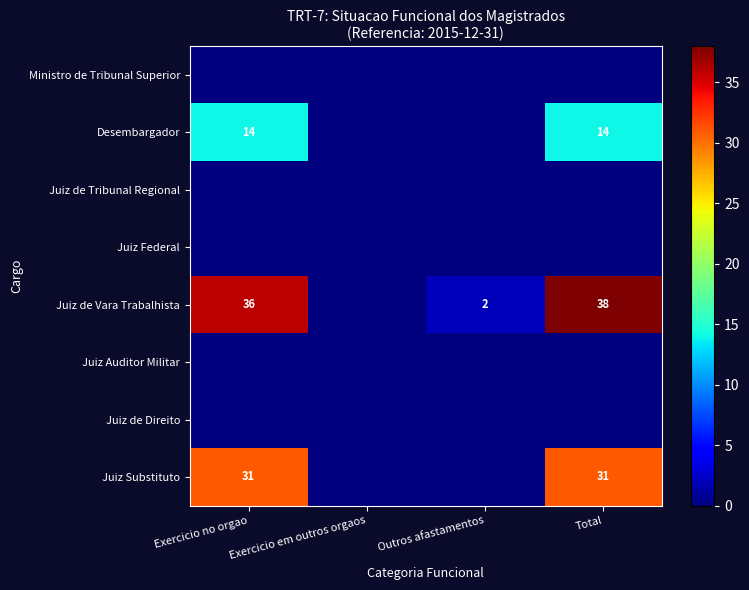

Is it true that Juiz de Vara Trabalhista equals 56 at Total?

False